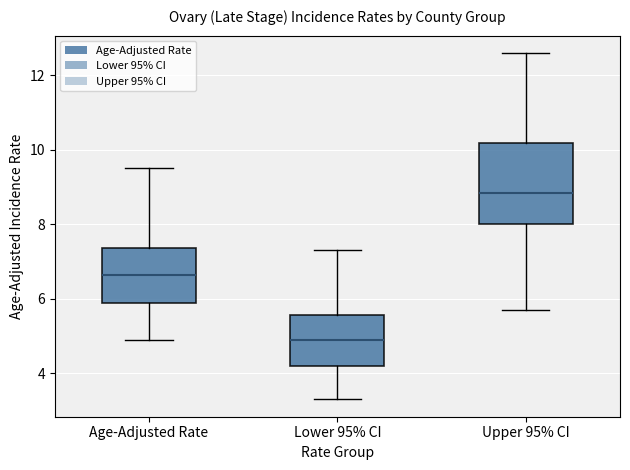

Reading left to right, read every box against the y-axis: the position of its median line, the range the box covers, and the ends of its whiskers. The values are not printed on the chart, so give them approximately, as read against the axis.

Age-Adjusted Rate: median 6.6, box 6.0 to 7.4, whiskers 5.0 to 9.6
Lower 95% CI: median 5.0, box 4.2 to 5.6, whiskers 3.4 to 7.4
Upper 95% CI: median 8.8, box 8.0 to 10.2, whiskers 5.8 to 12.6